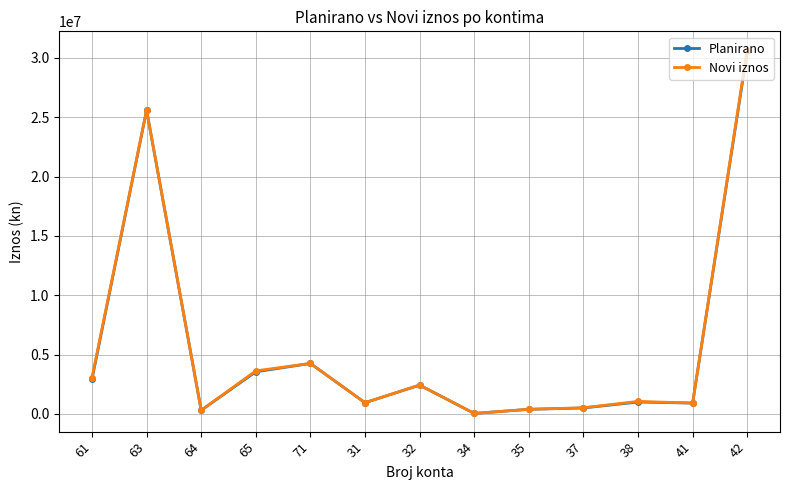

Between 61 and 41, which series saw the biggest shift?

Novi iznos